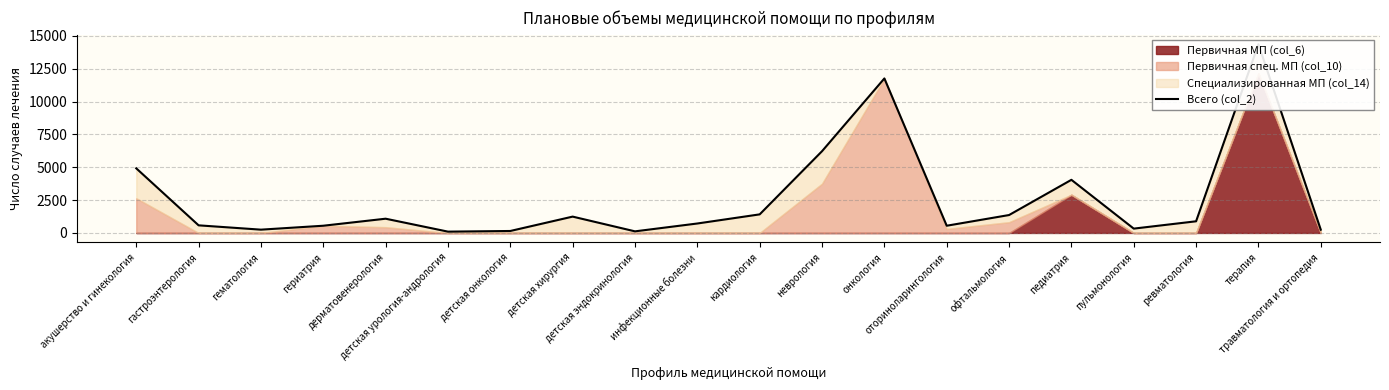

What is the sum of the values at терапия and педиатрия?

18413